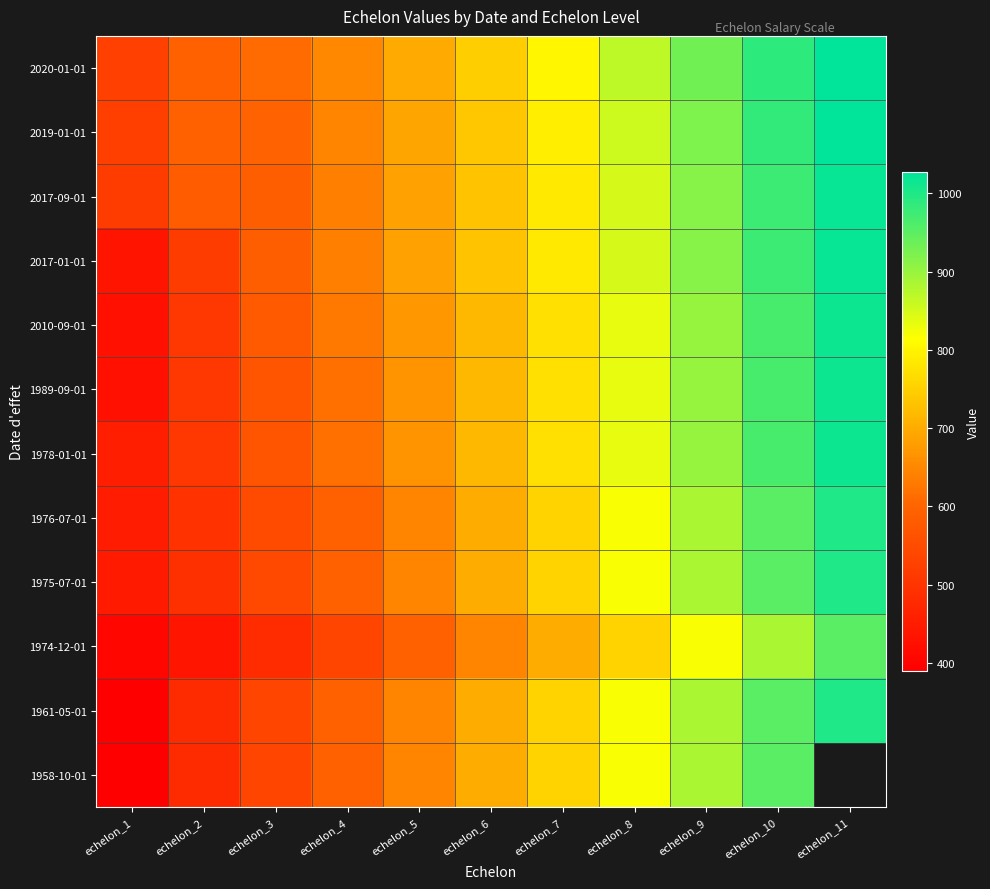

The value of 1974-12-01 at echelon_1 is 643.6. True or false?

False